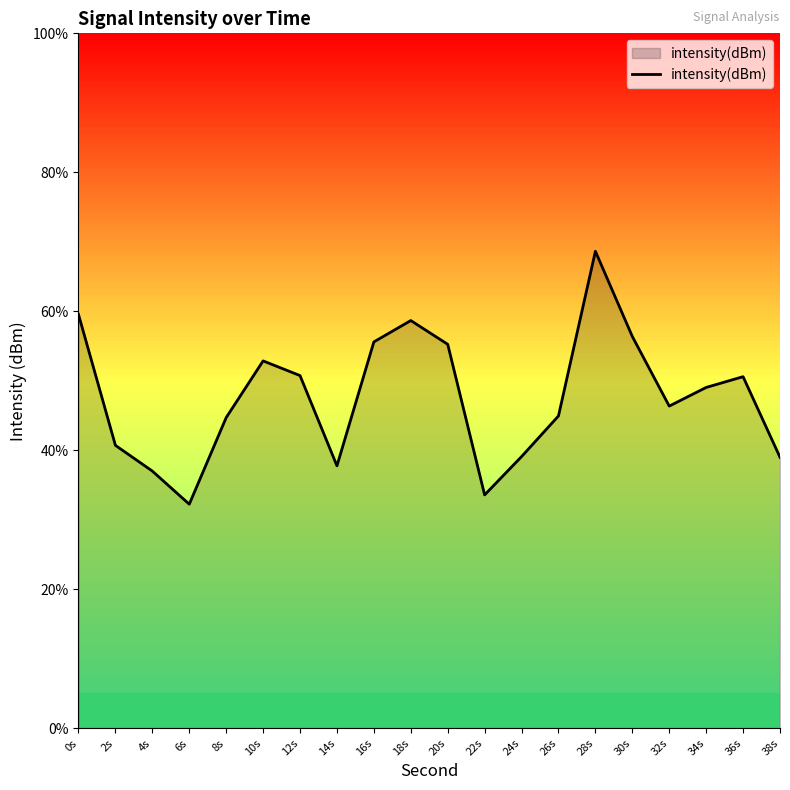

What is the difference between the maximum and minimum values?

36.4